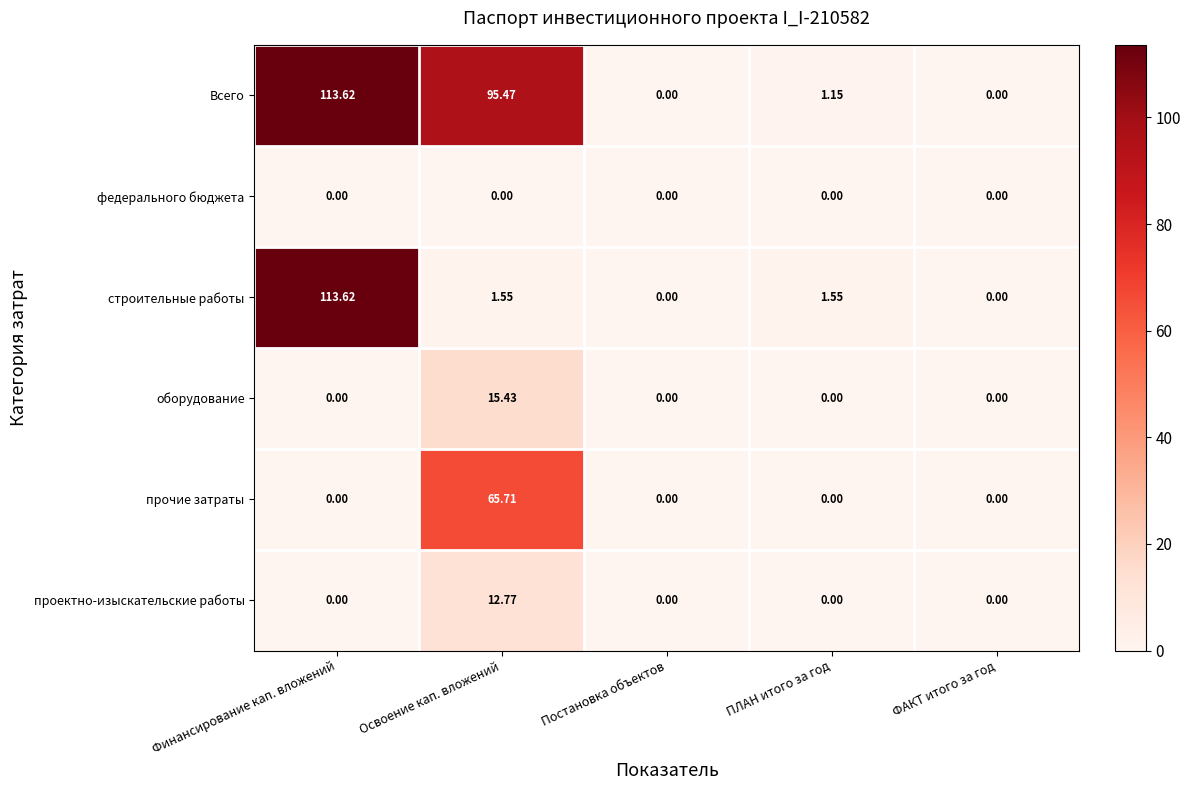

At which category does the chart reach its peak across all series?

Финансирование кап. вложений